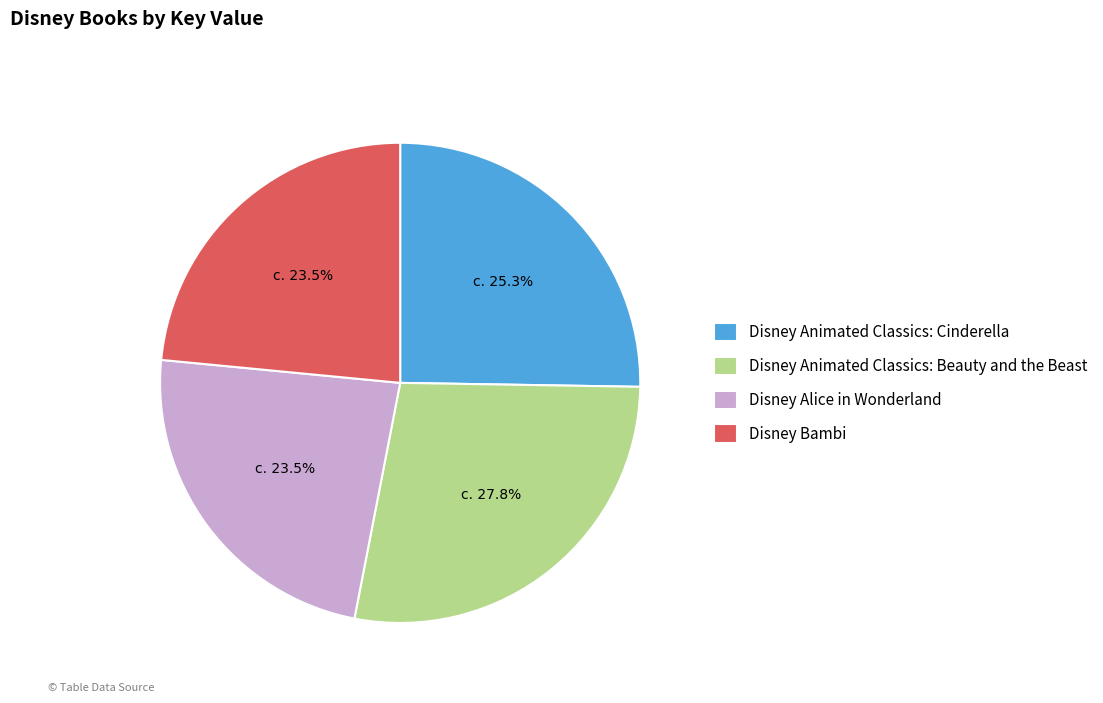

Between Disney Animated Classics: Beauty and the Beast and Disney Bambi, which is larger?

Disney Animated Classics: Beauty and the Beast